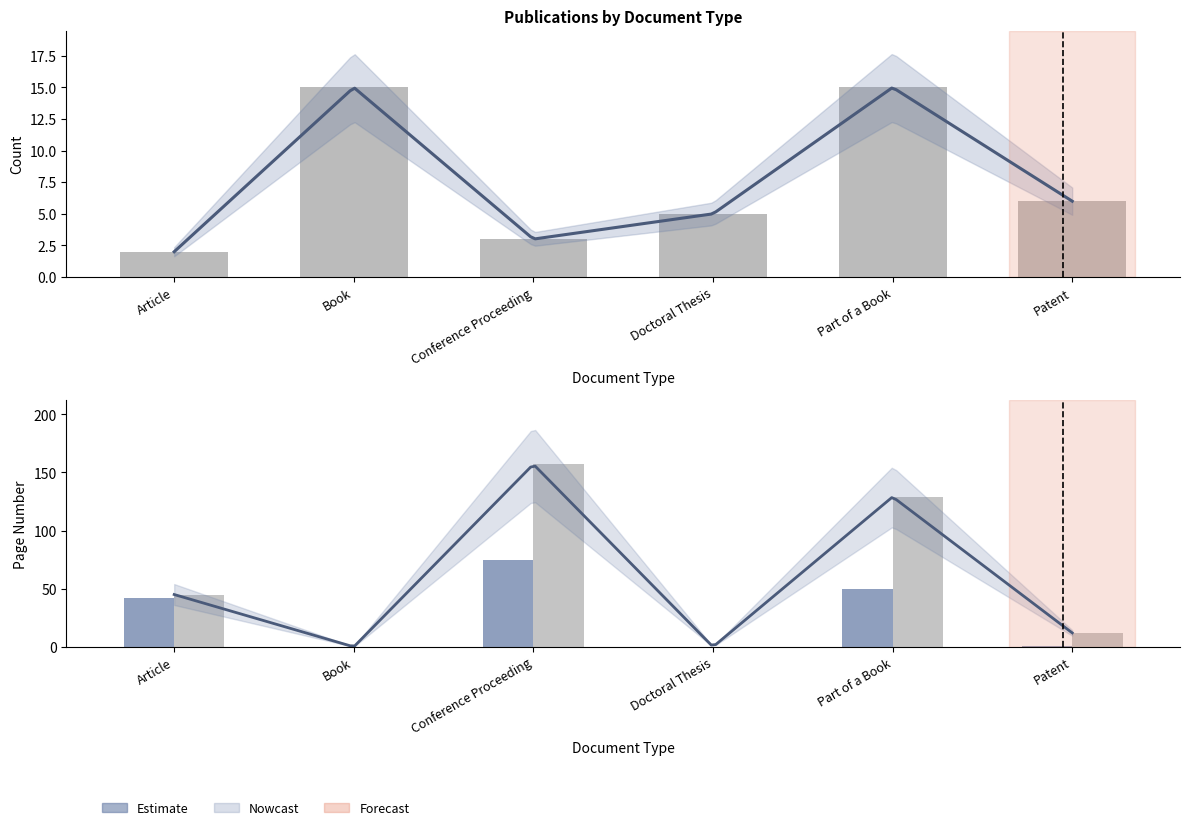

What is the approximate value of Avg Last Page at Patent?

12